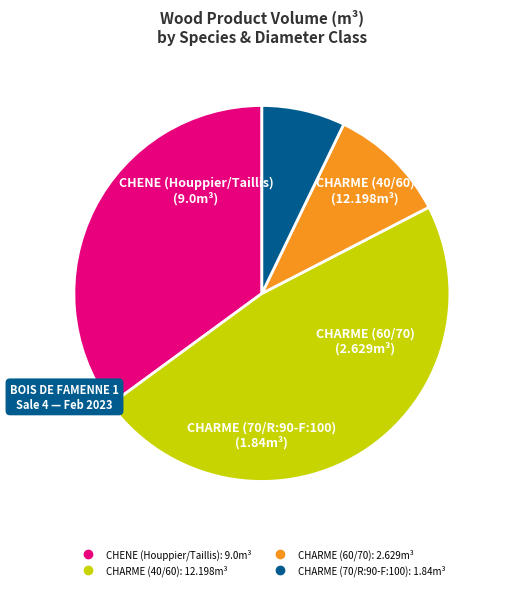

The CHENE (Houppier/Taillis) slice represents 21% of the pie. True or false?

False